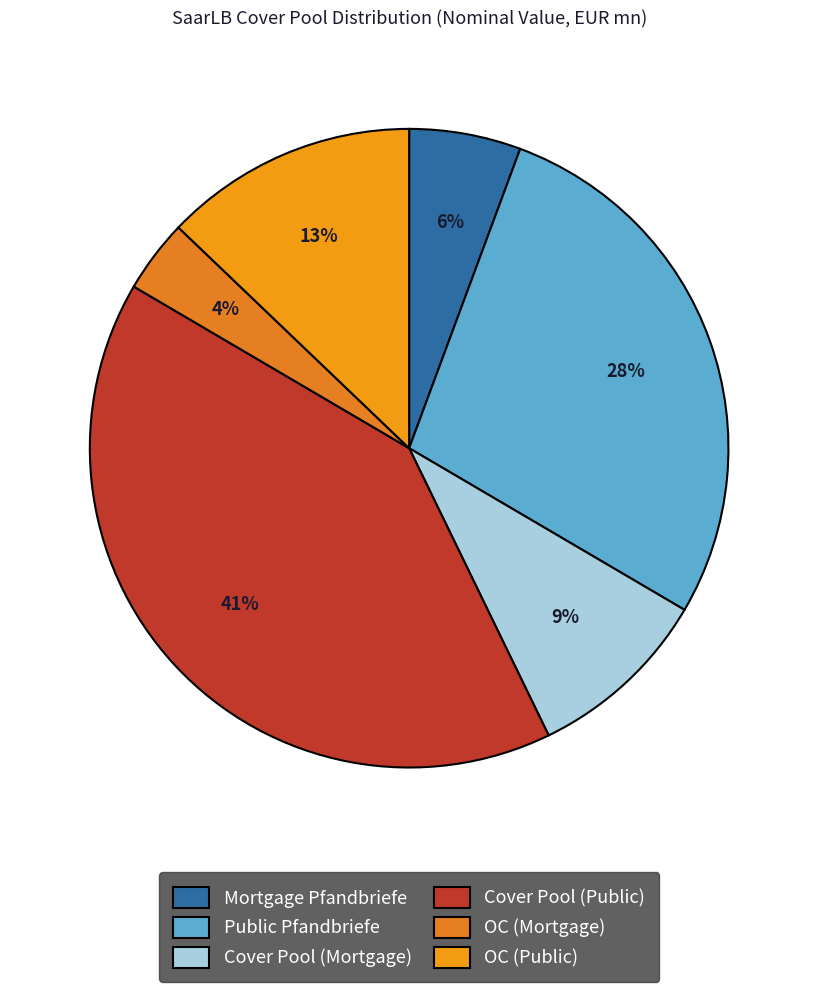

Rank the categories by value from lowest to highest.

OC (Mortgage), Mortgage Pfandbriefe, Cover Pool (Mortgage), OC (Public), Public Pfandbriefe, Cover Pool (Public)